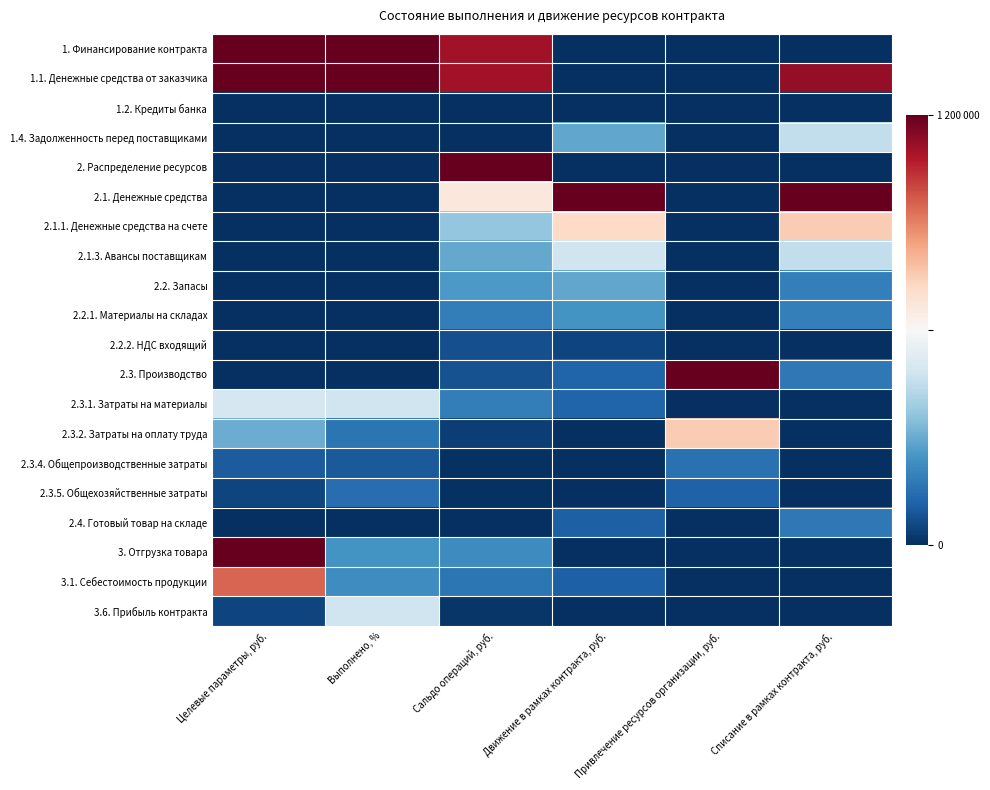

Which series has the widest spread of values?

1. Финансирование контракта